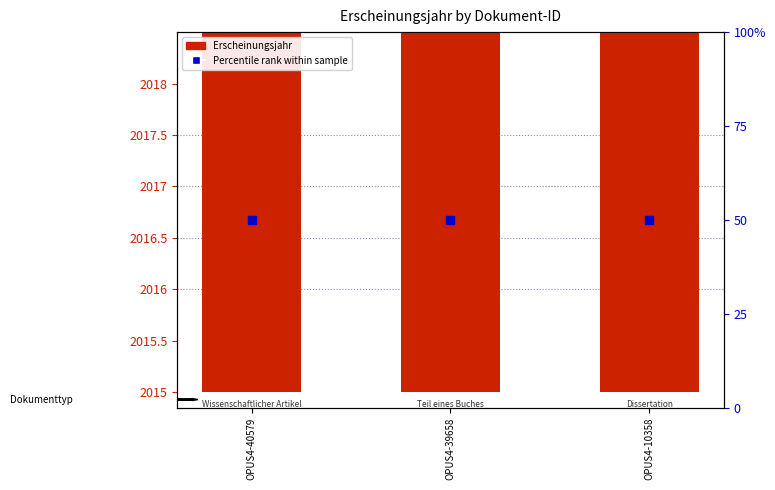

Is the value of Erscheinungsjahr at OPUS4-10358 greater than the value of Percentile rank within sample at OPUS4-40579?

Yes